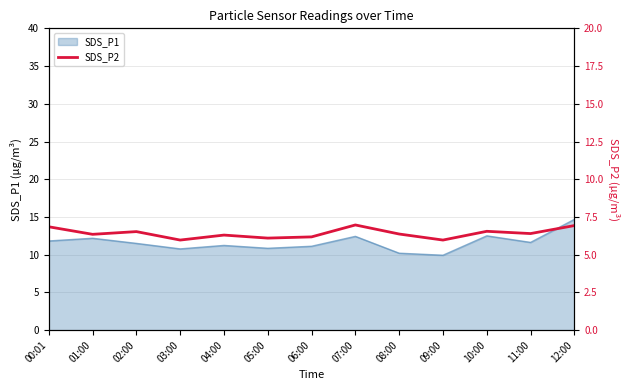

At which label does SDS_P1 reach its peak?

12:00